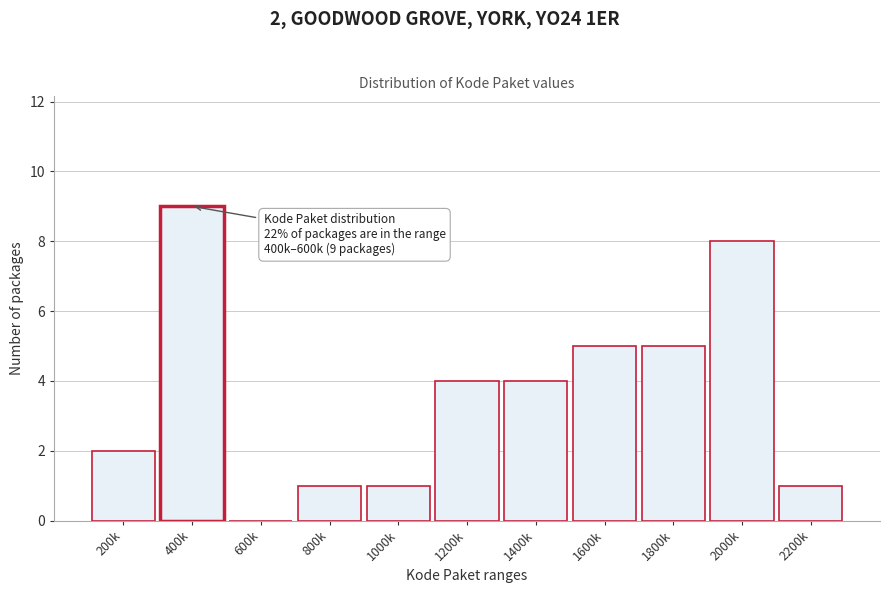

Reading left to right, what are all the values shown in this chart?

200k=2	400k=9	600k=0	800k=1	1000k=1	1200k=4	1400k=4	1600k=5	1800k=5	2000k=8	2200k=1